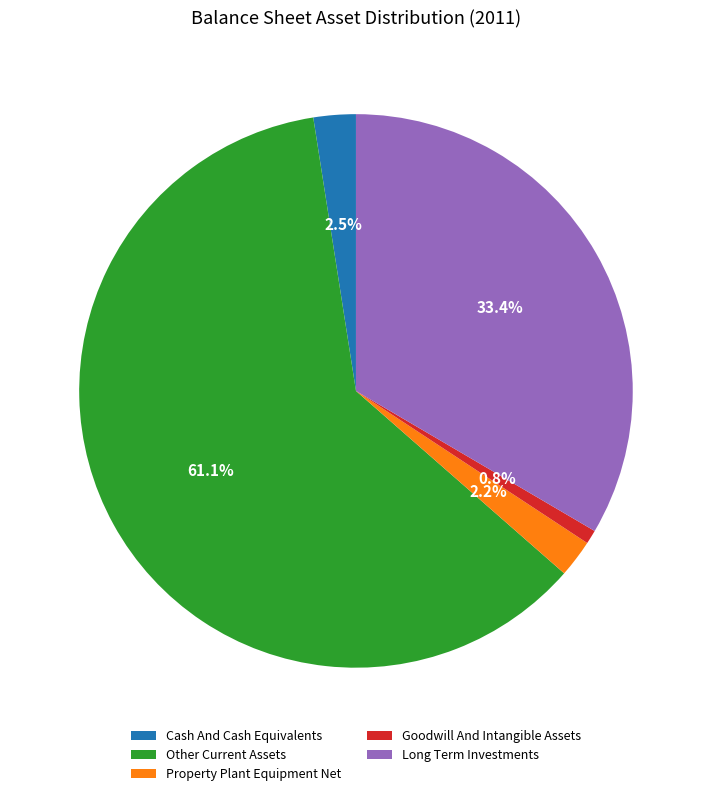

Combined, what portion of the pie is Other Current Assets and Long Term Investments?

94.5%